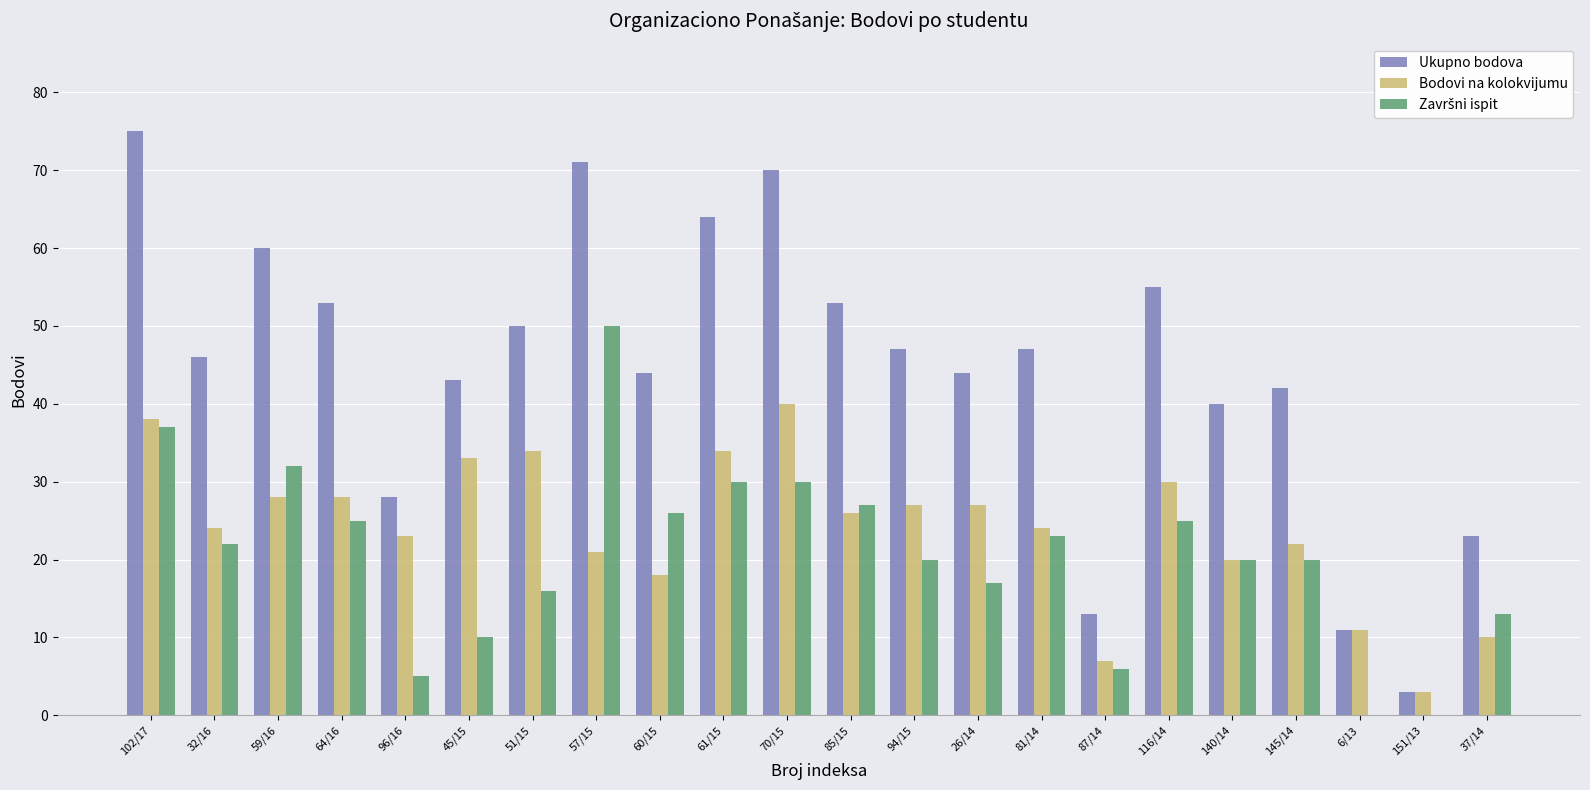

At which category is the sum across all series the highest?

102/17